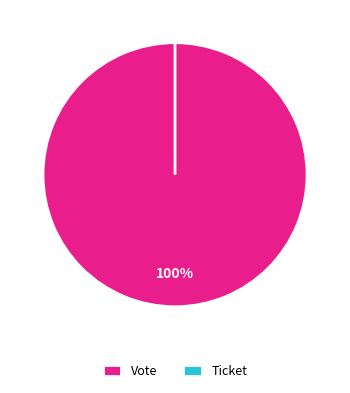

How many segments does this pie chart have?

2